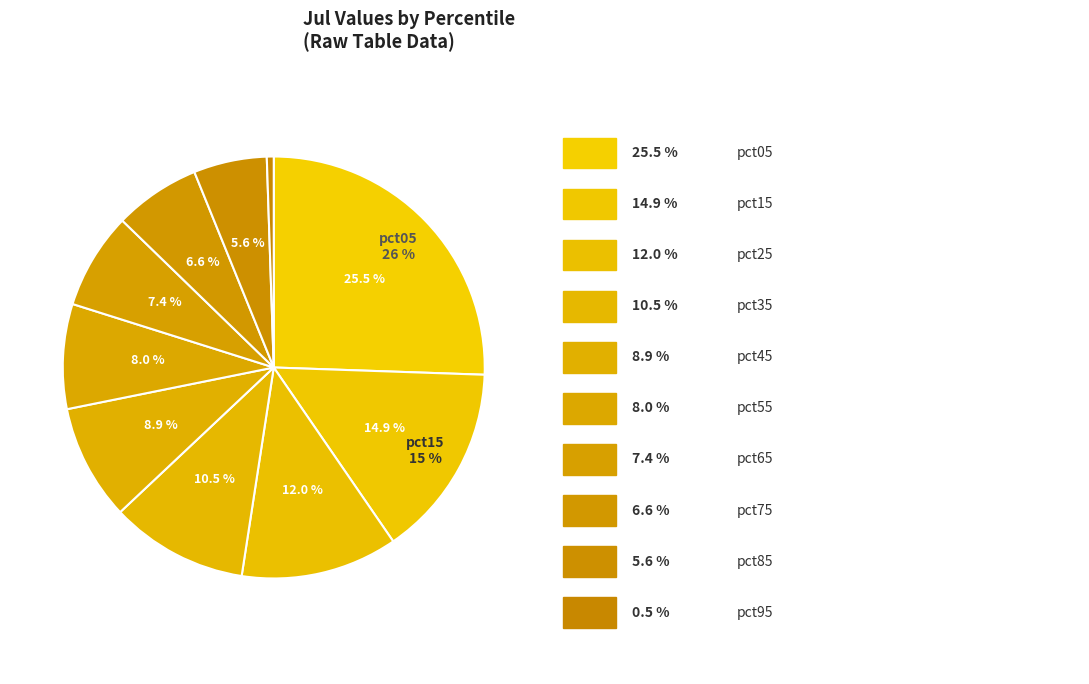

Count the number of slices in the pie.

10